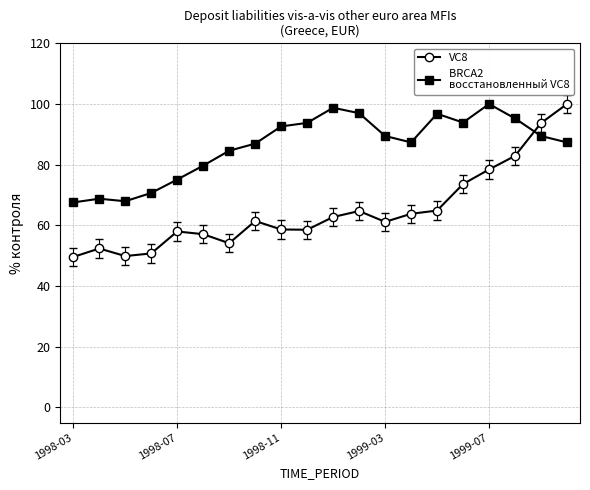

What is the maximum value shown in the chart?

100.0